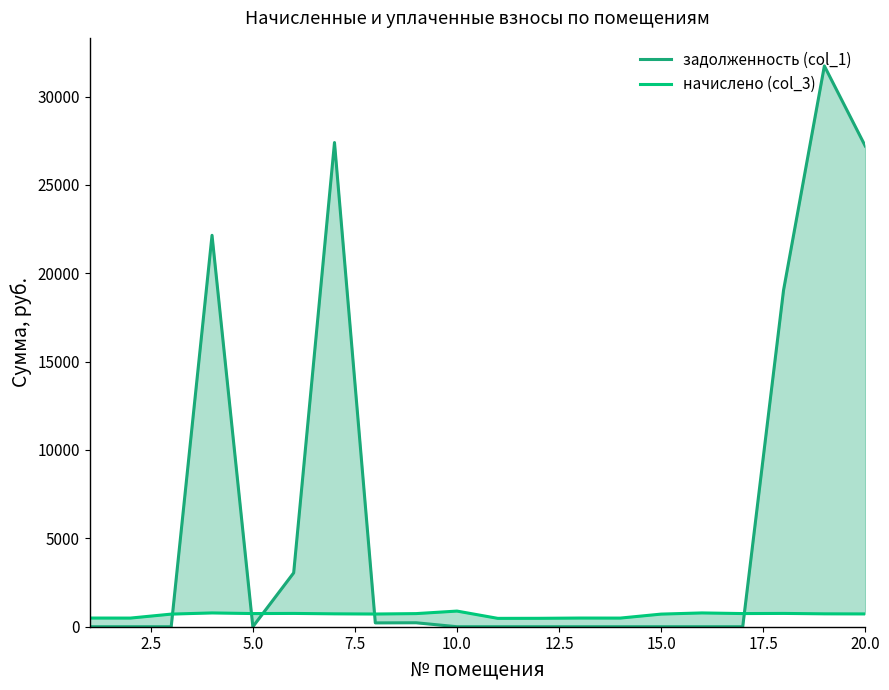

Reading right to left, transcribe all the data shown in this chart.

задолженность (col_1): 27203.1	31731.1	19041.3	0.0	0.0	0.0	0.0	0.0	0.0	0.0	0.0	223.6	216.7	27396.3	3048.8	0.0	22146.7	0.0	0.0	0.0
начислено (col_3): 724.2	729.3	752.3	744.7	780.5	714.0	488.8	491.3	476.0	473.4	885.4	742.1	719.1	729.3	752.3	744.7	780.5	714.0	488.8	491.3